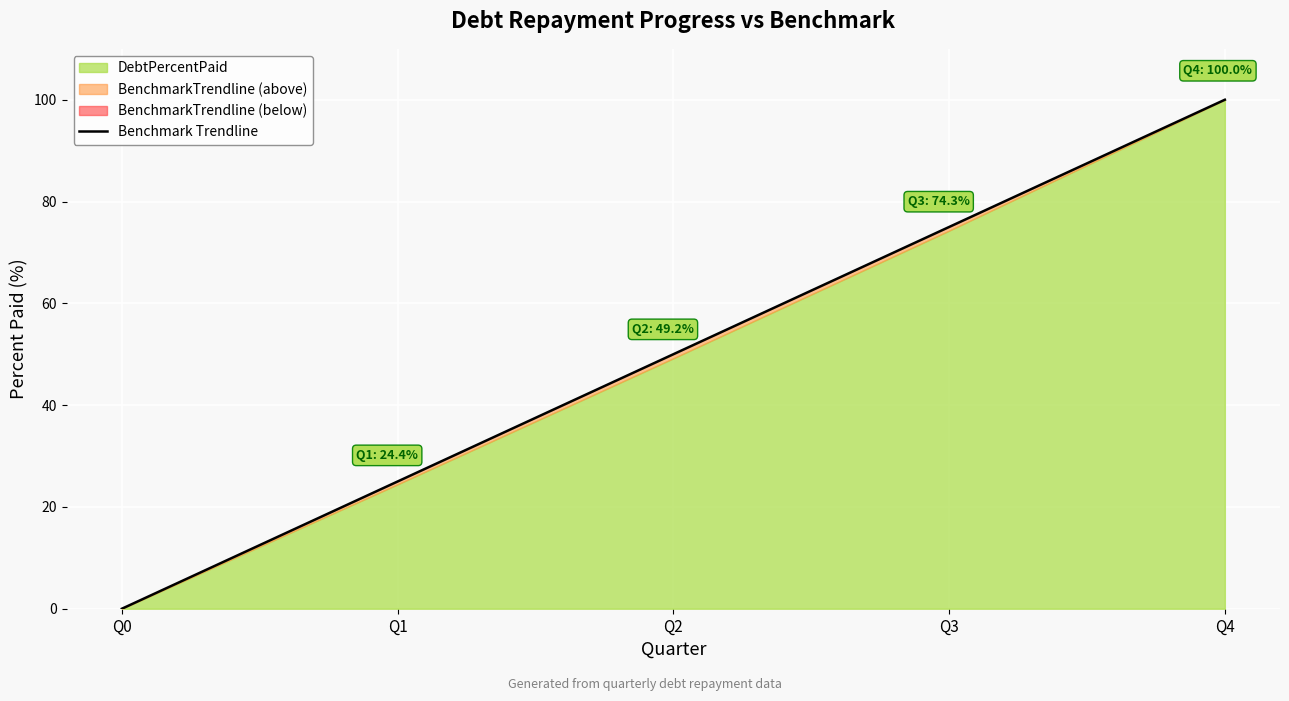

Read the value at Q2, to the nearest 10.

50